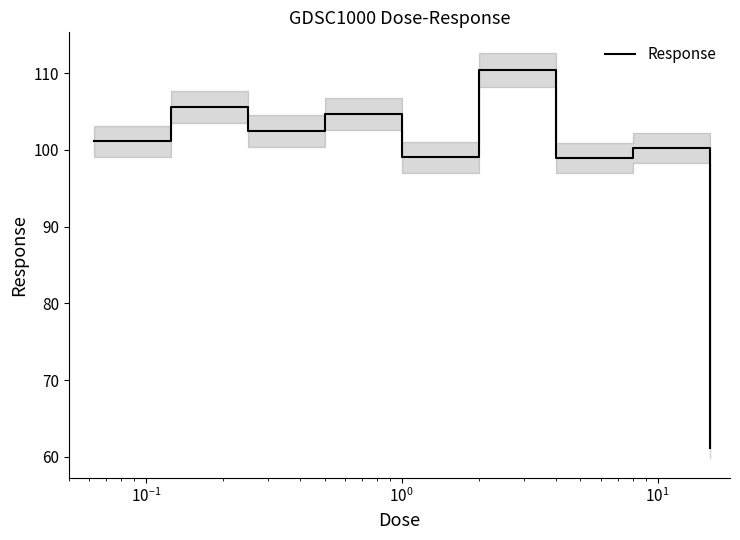

What is the lowest value of the Response series?

61.1